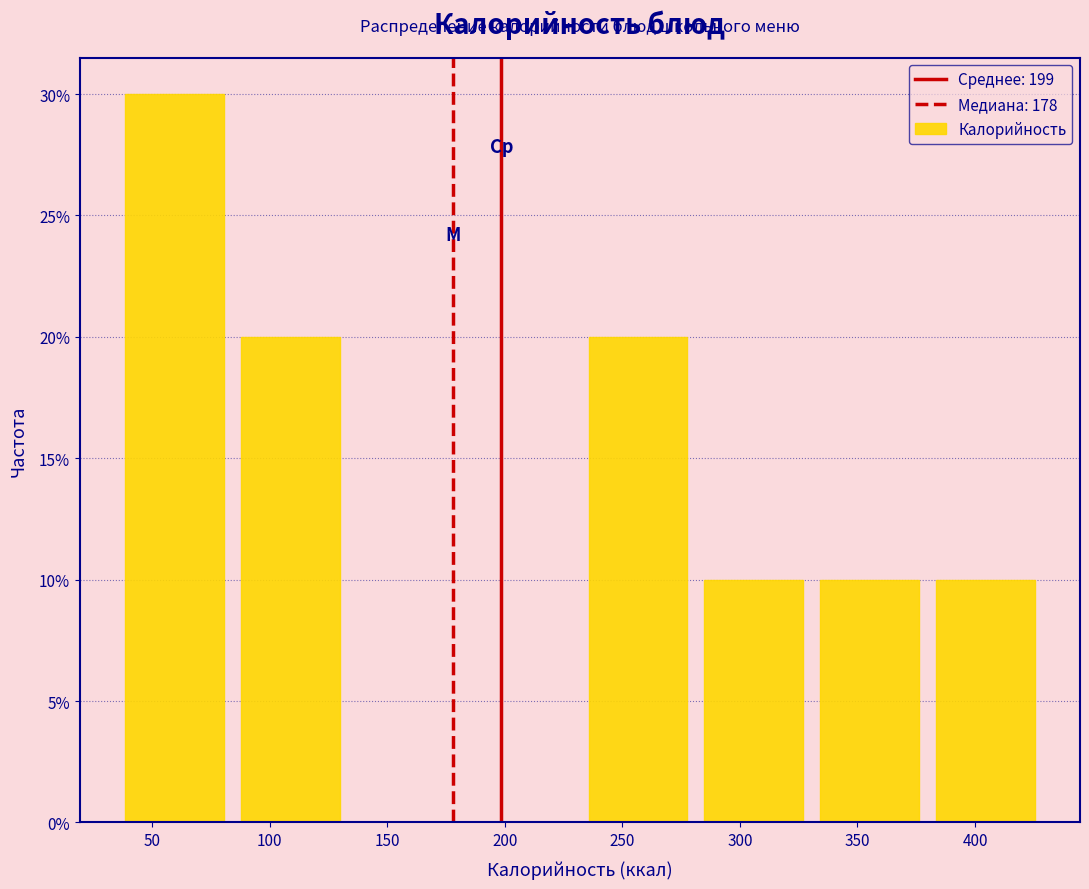

Which range on the x-axis has the tallest bar?

35 to 85